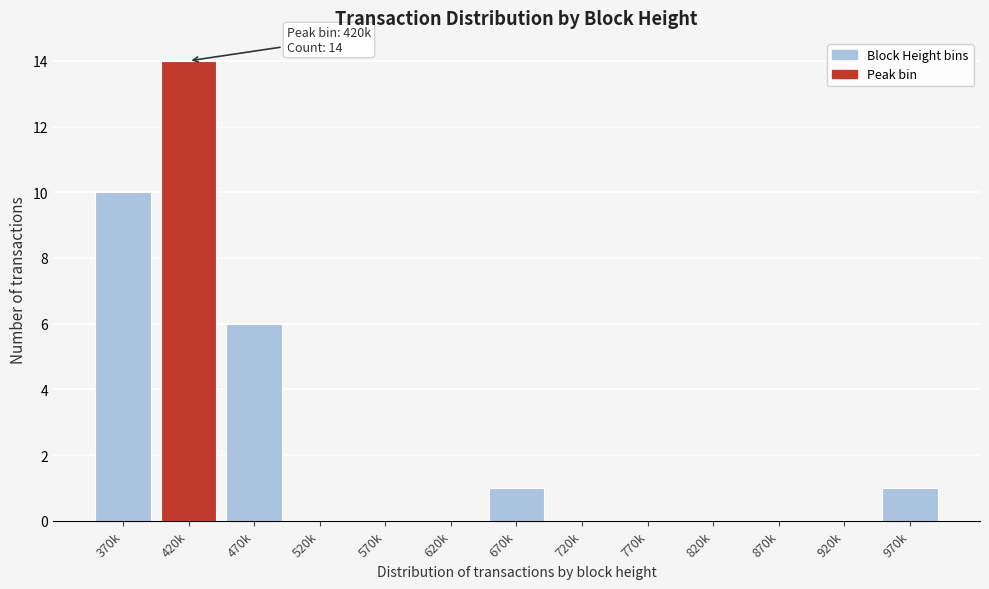

Reading left to right, what are all the values shown in this chart?

370k=10	420k=14	470k=6	520k=0	570k=0	620k=0	670k=1	720k=0	770k=0	820k=0	870k=0	920k=0	970k=1